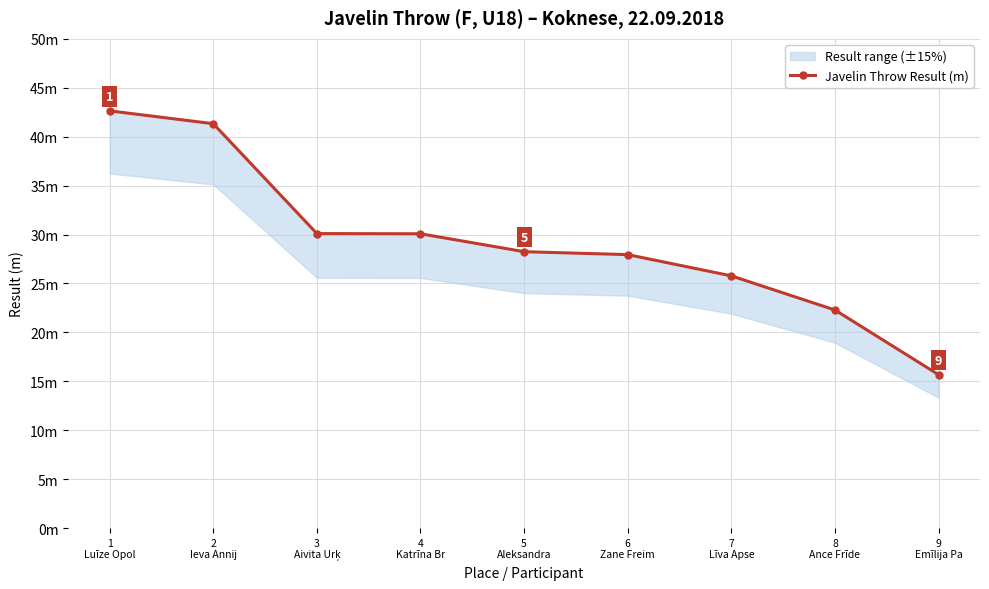

What is the value of the 7th point from the left?

25.8